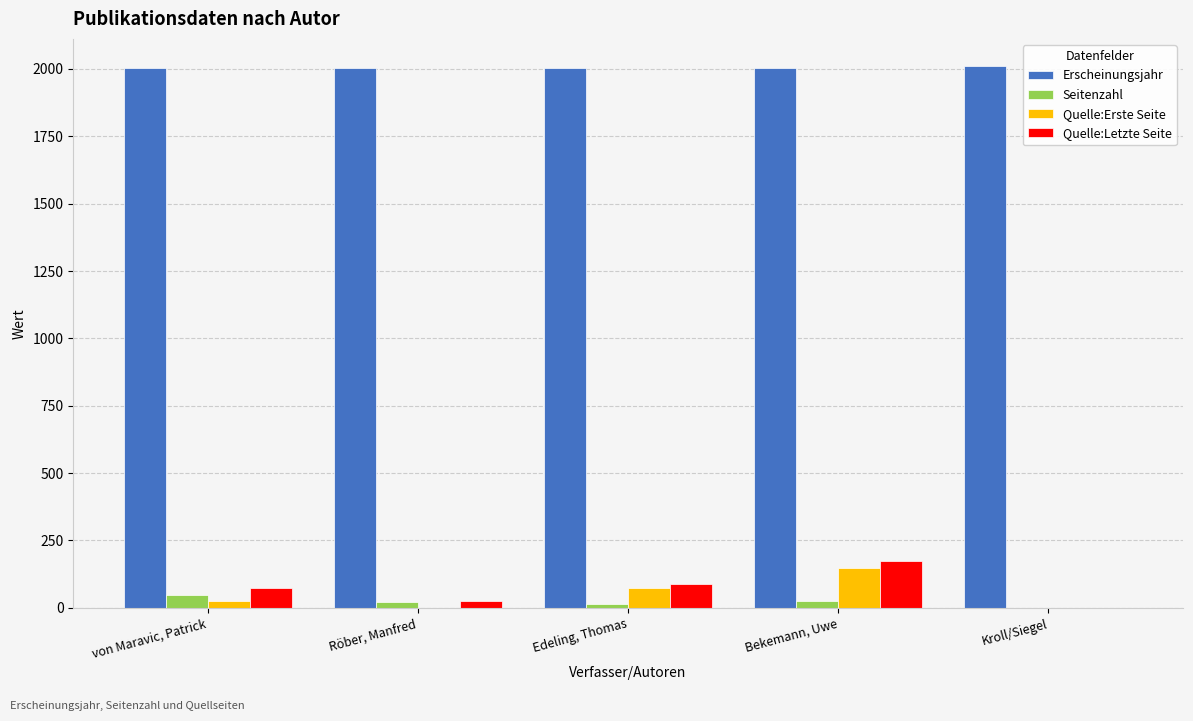

Are the bars horizontal?

No